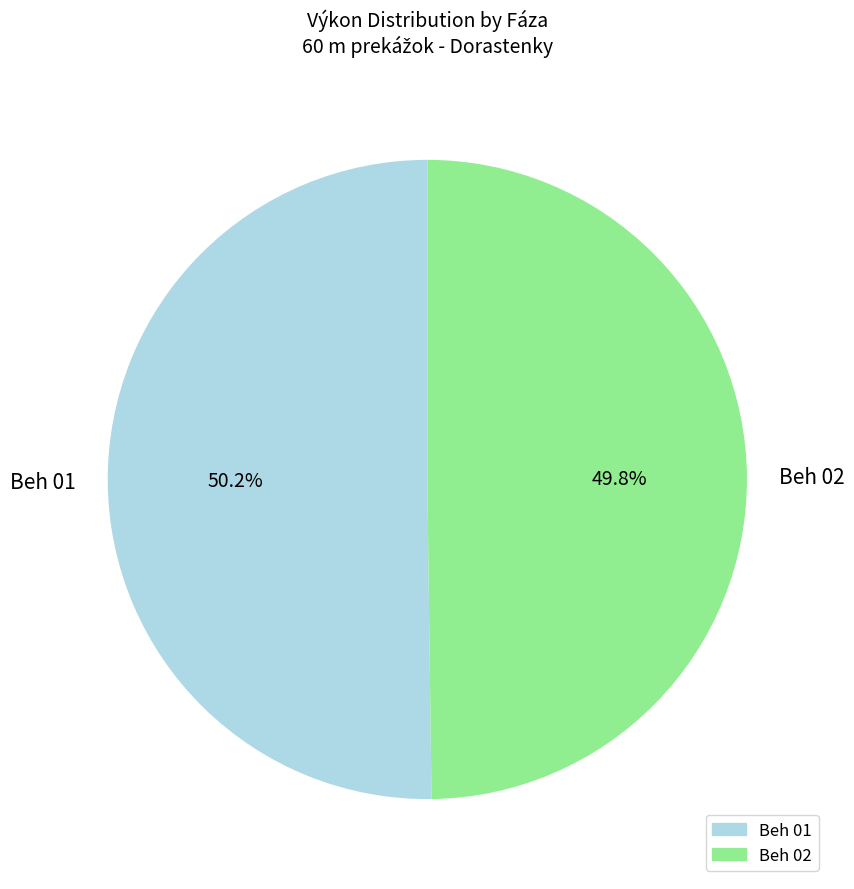

Do Beh 01 and Beh 02 together represent more than half of the pie?

Yes